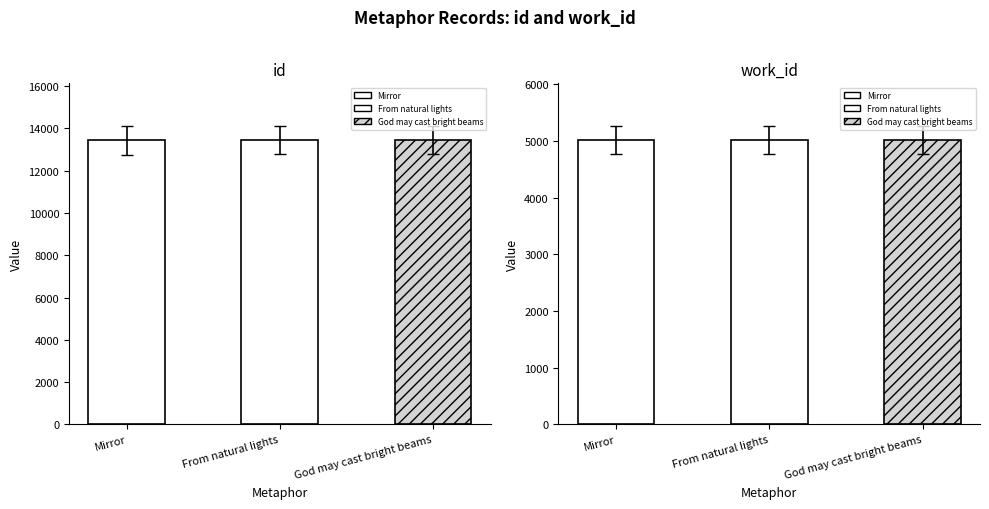

How many data points in id are above 13445?

1